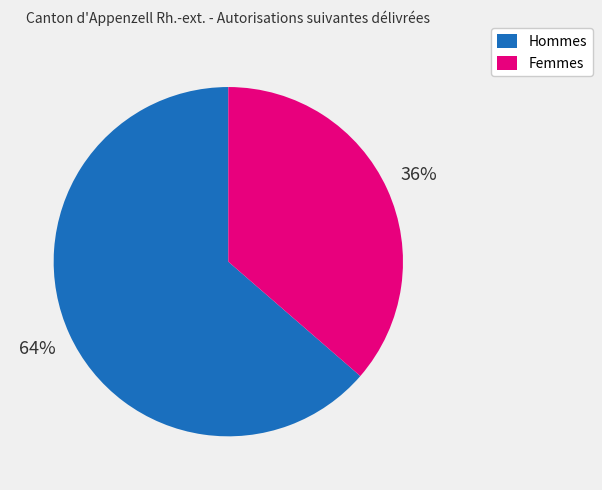

Is Femmes the majority of the pie?

No